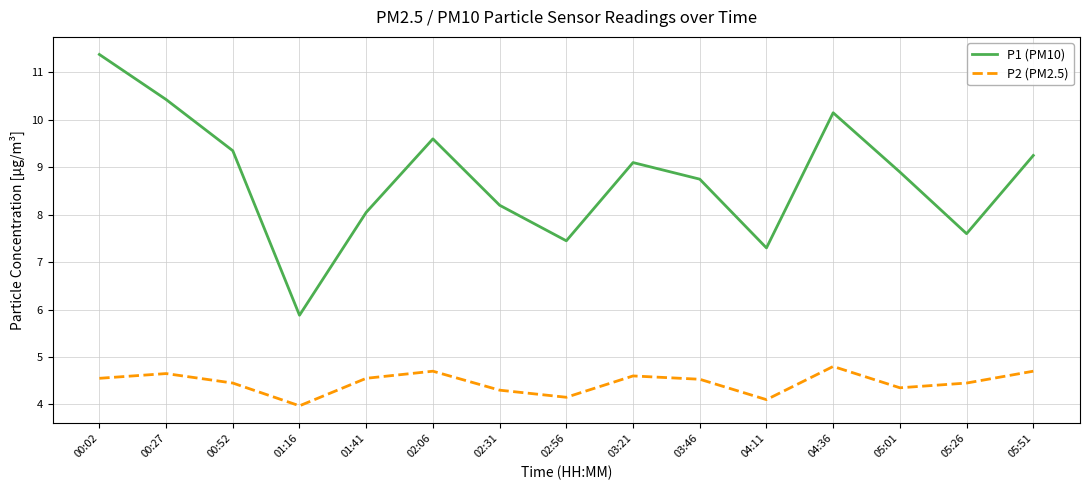

True or false: P2 (PM2.5) and P1 (PM10) cross at least once.

False